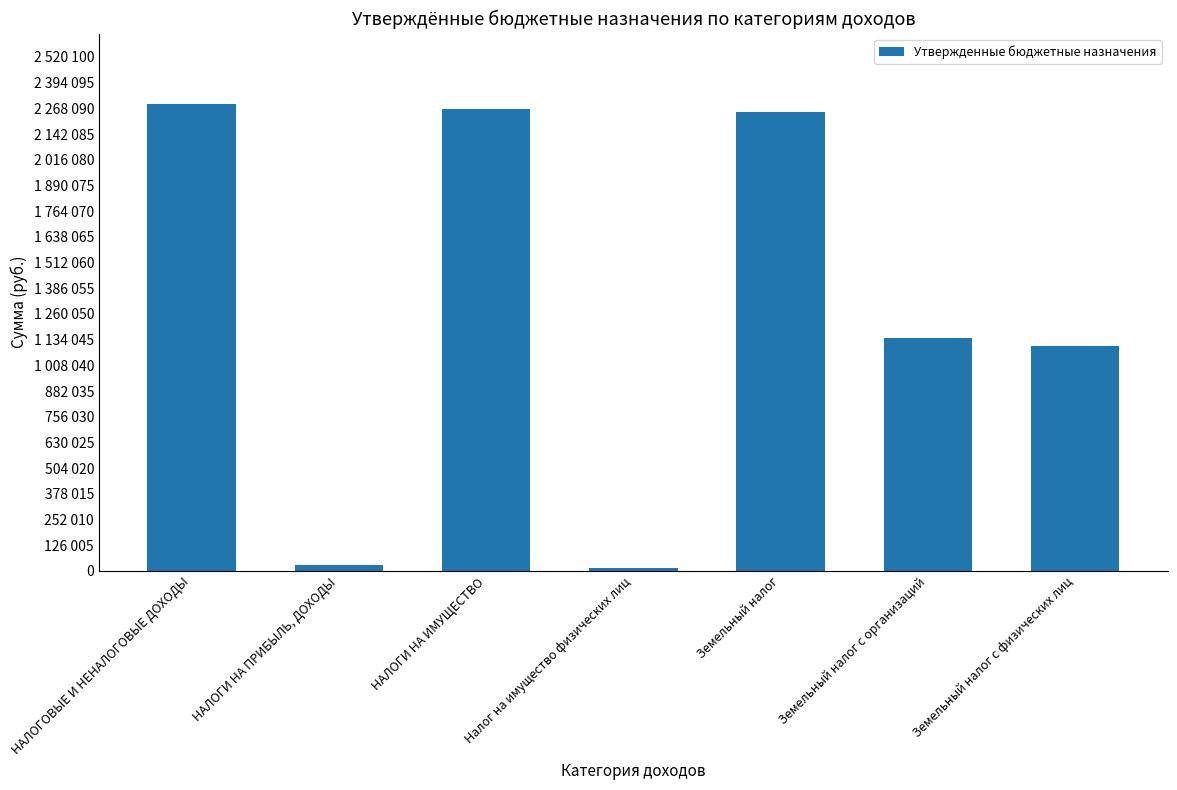

Are the bars horizontal?

No